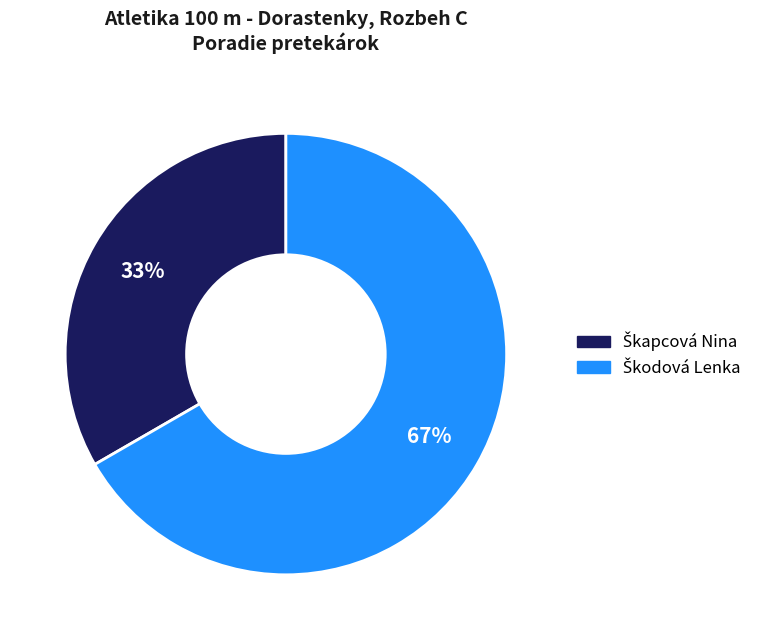

Is there a majority slice in this chart?

Yes